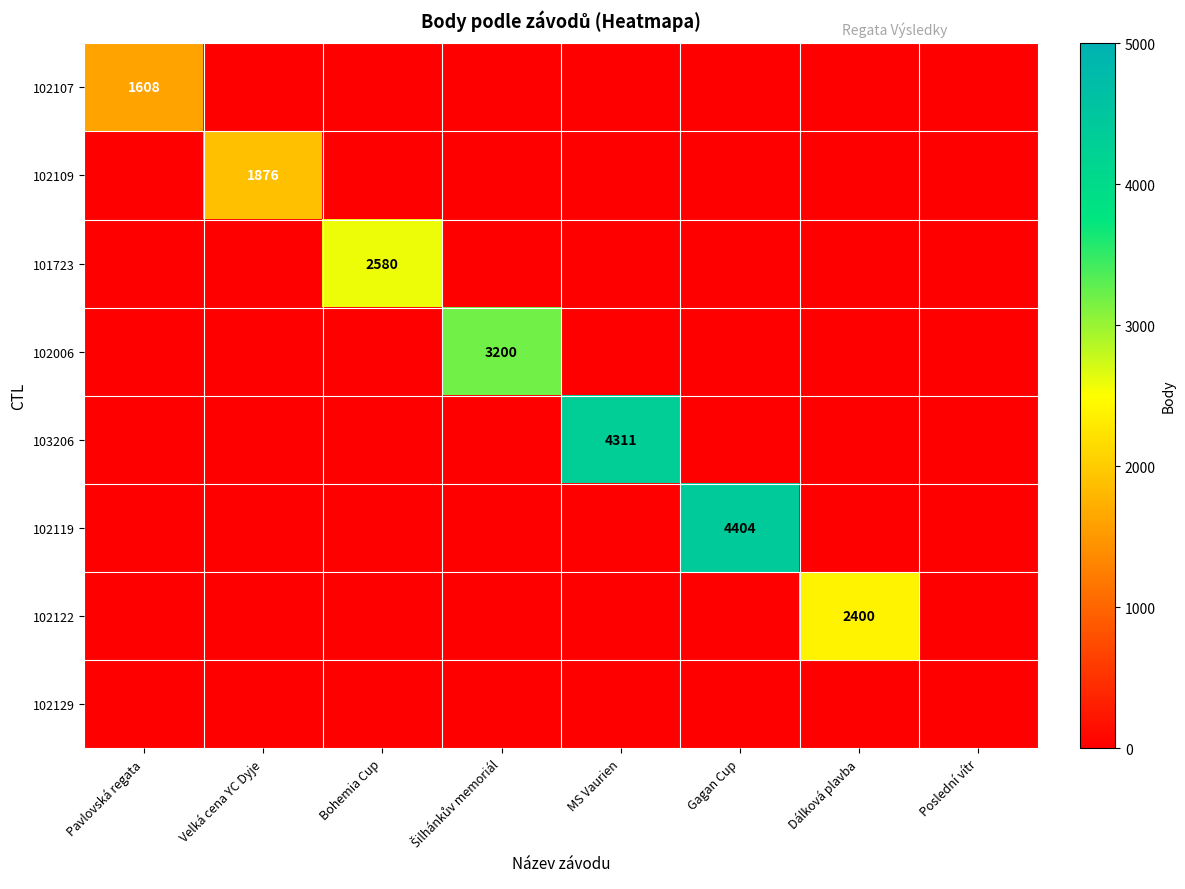

At which category does the chart reach its peak across all series?

Gagan Cup